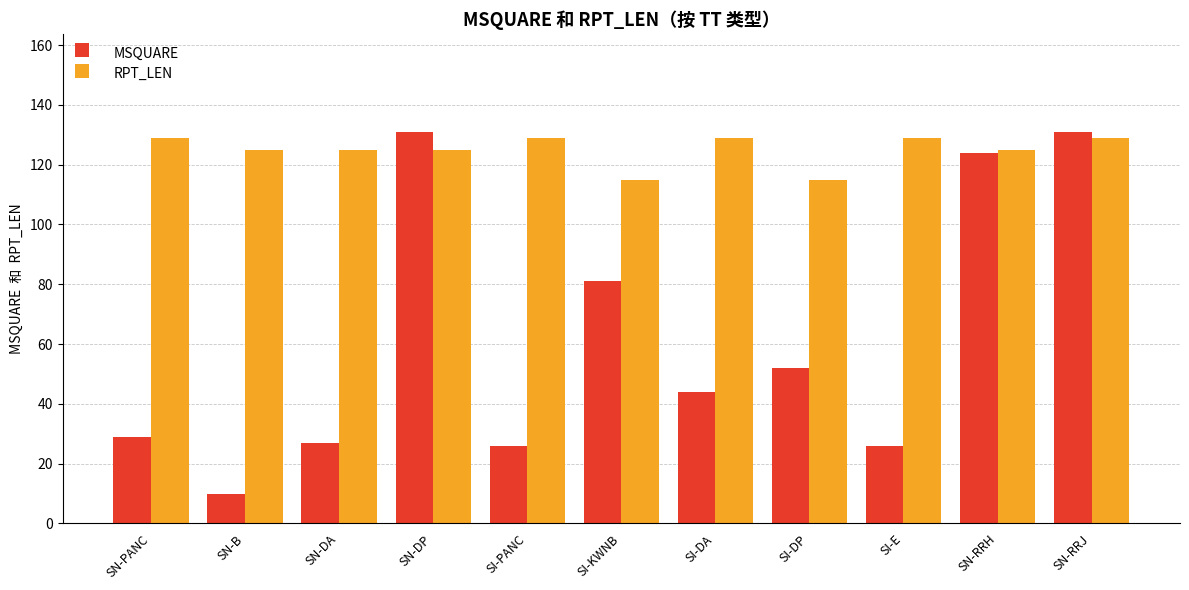

At which category is the sum across all series the highest?

SN-RRJ